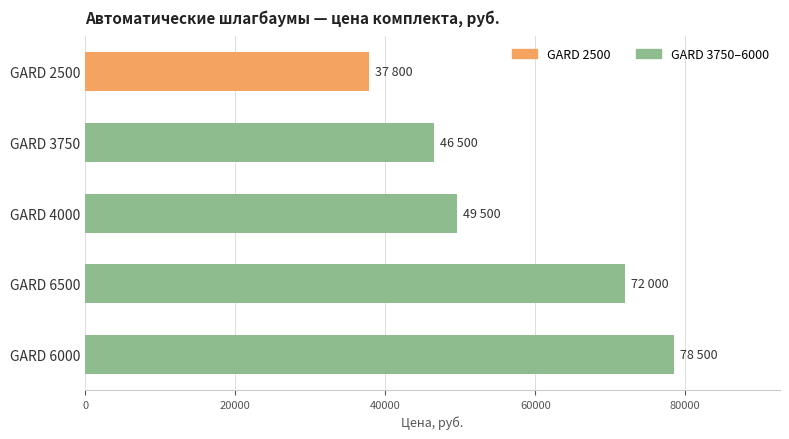

True or false: the data shows 118872 at GARD 6000.

False